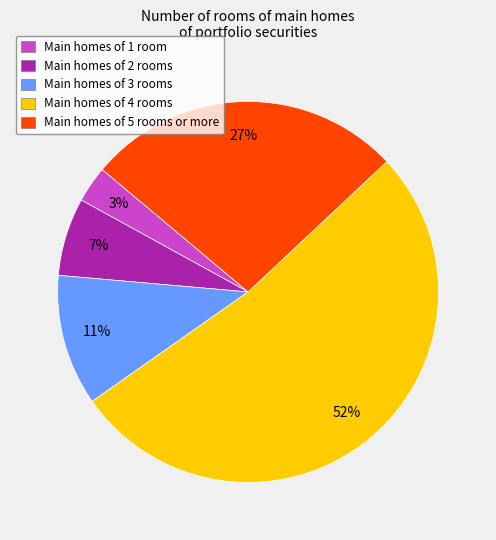

To the nearest percent, what is the difference between the largest and smallest slice percentages?

49%